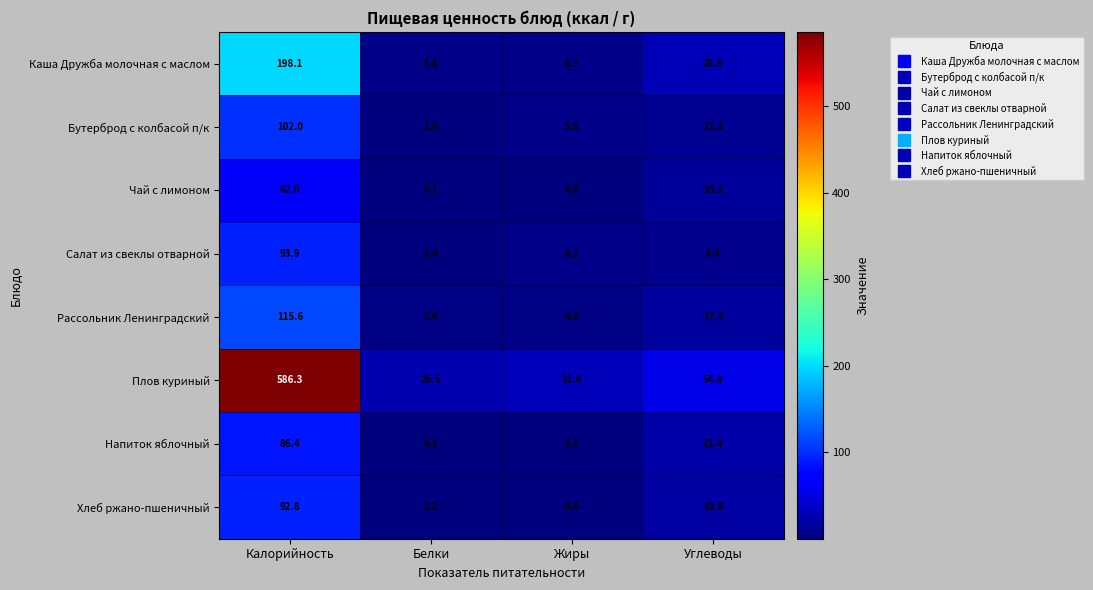

Which category has the lowest value across all series?

Жиры